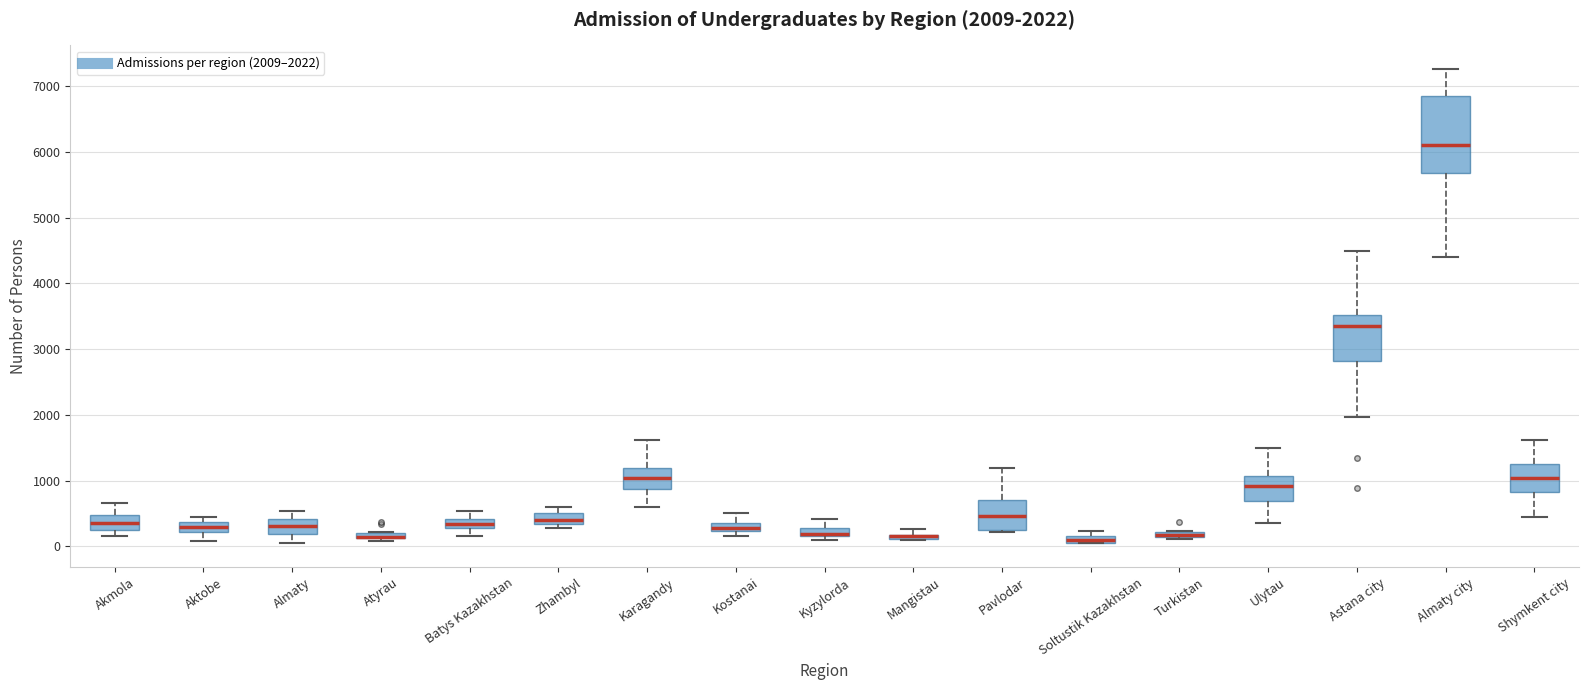

Which box is the tallest, from its lower edge to its upper edge?

Almaty city